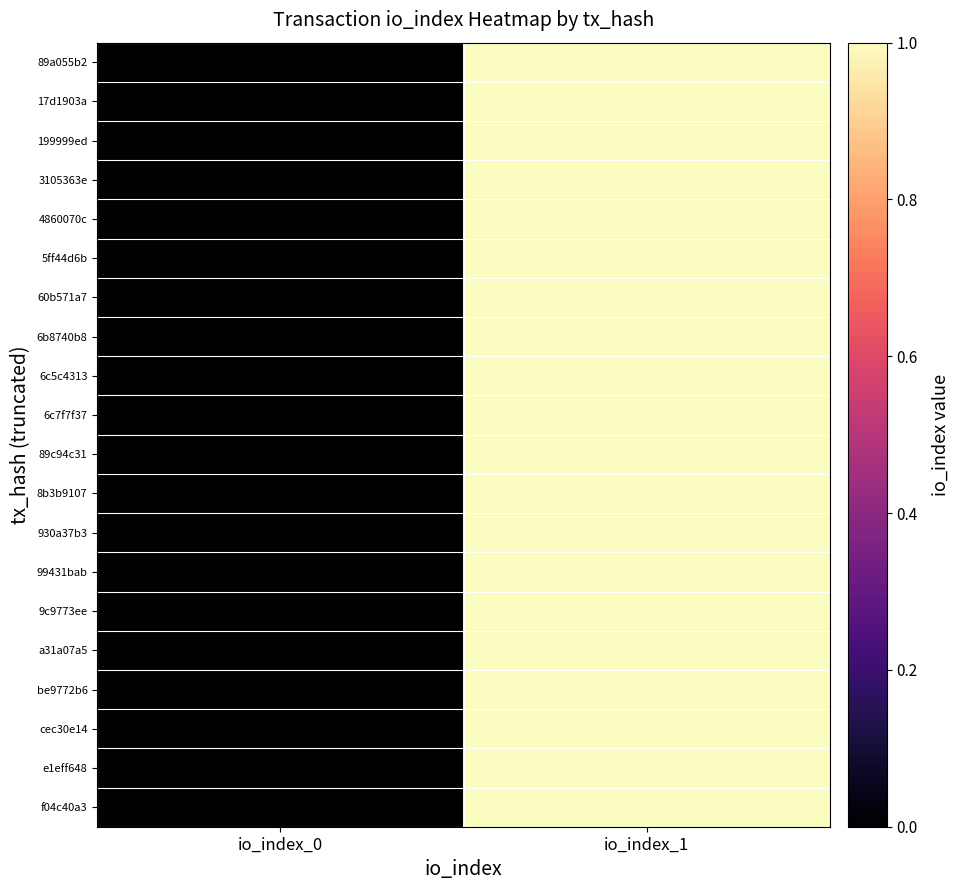

Between io_index_1 and io_index_0, which is larger?

io_index_1